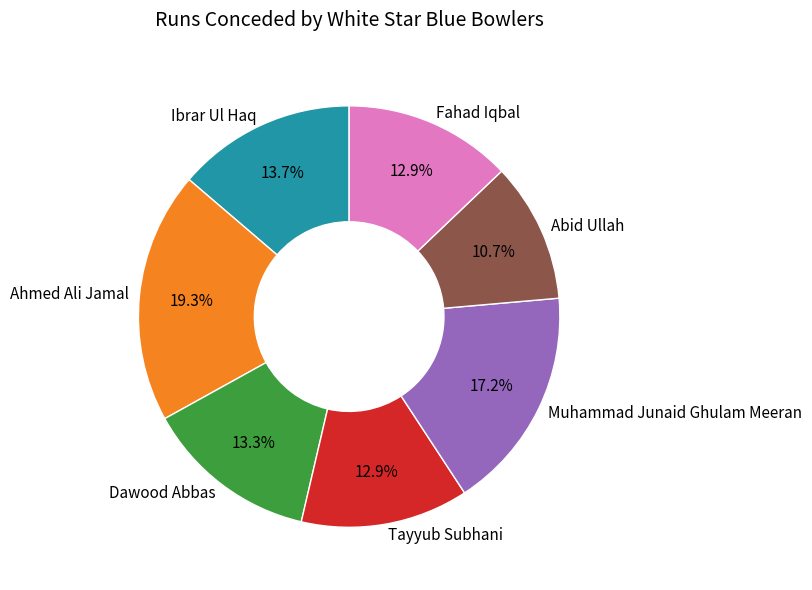

What percentage do Dawood Abbas and Muhammad Junaid Ghulam Meeran together represent?

30.5%